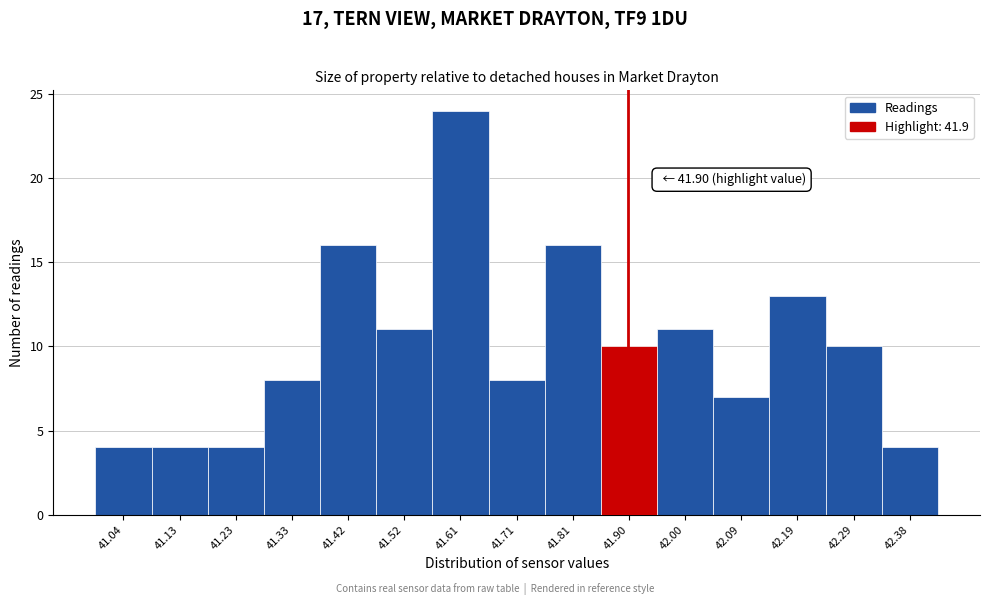

Which range on the x-axis has the tallest bar?

41.566 to 41.662